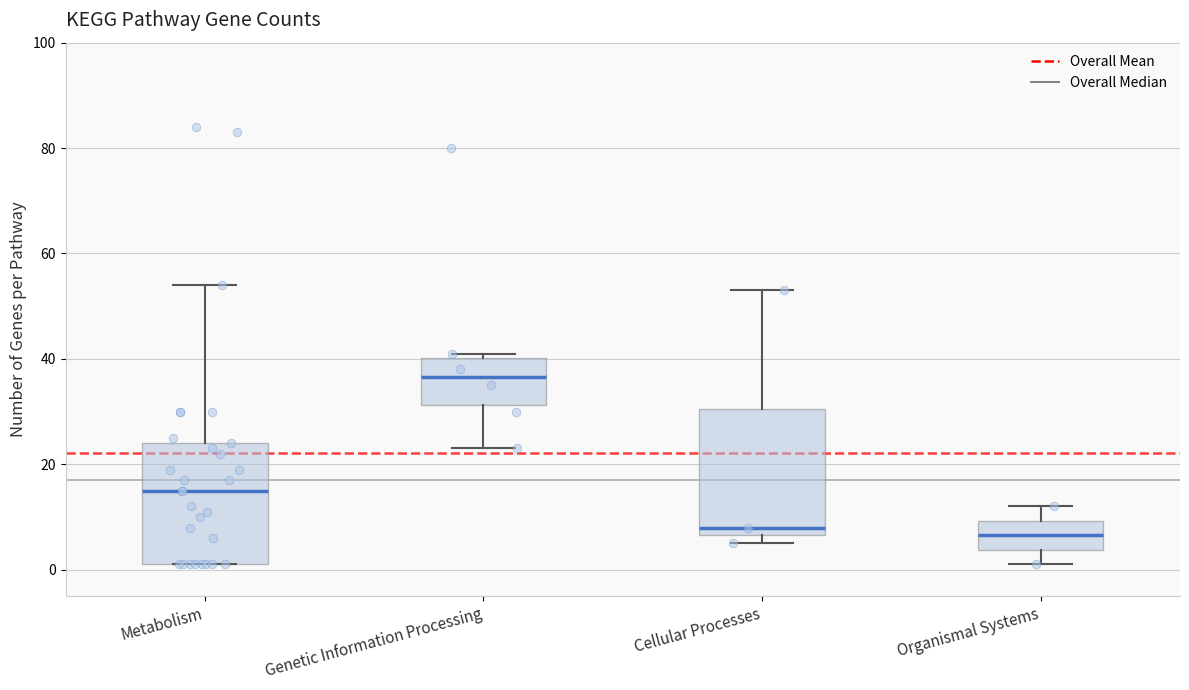

Reading left to right, transcribe this box plot: for each box, give where its median line is, the range the box spans, and where its two whiskers end, as read against the y-axis. The values are not printed on the chart, so give them approximately, as read against the axis.

Metabolism: median 16, box 2 to 24, whiskers 2 to 54
Genetic Information Processing: median 36, box 32 to 40, whiskers 24 to 42
Cellular Processes: median 8, box 6 to 30, whiskers 6 (just below the box's lower edge) to 54
Organismal Systems: median 6, box 4 to 10, whiskers 2 to 12